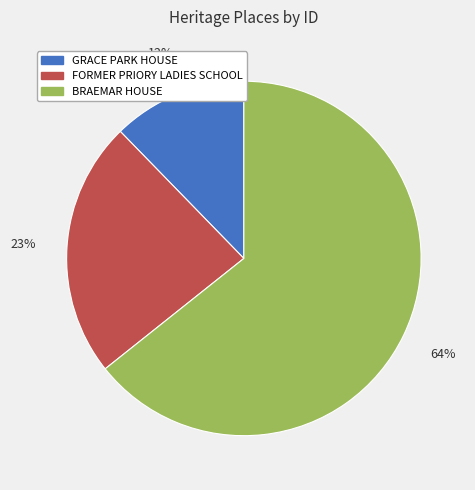

To the nearest percent, what portion does FORMER PRIORY LADIES SCHOOL represent?

23%